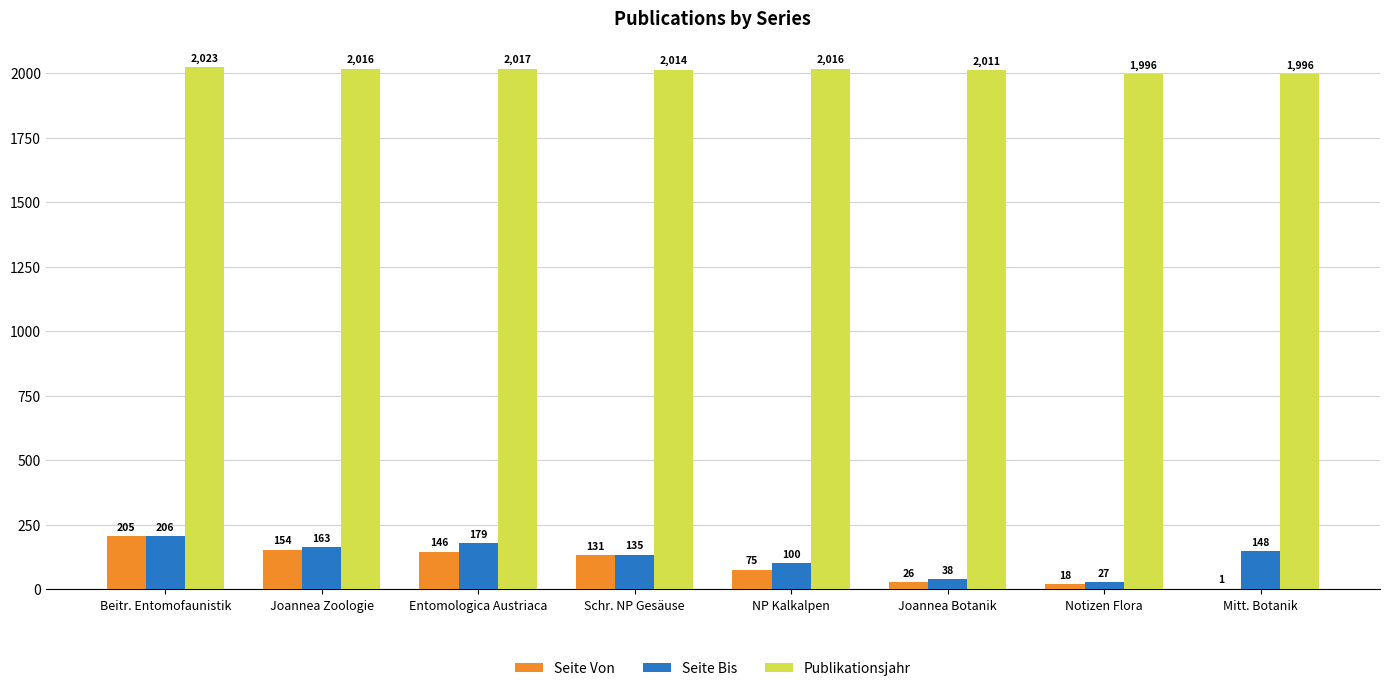

What are all the series names shown in the legend?

Seite Von, Seite Bis, Publikationsjahr